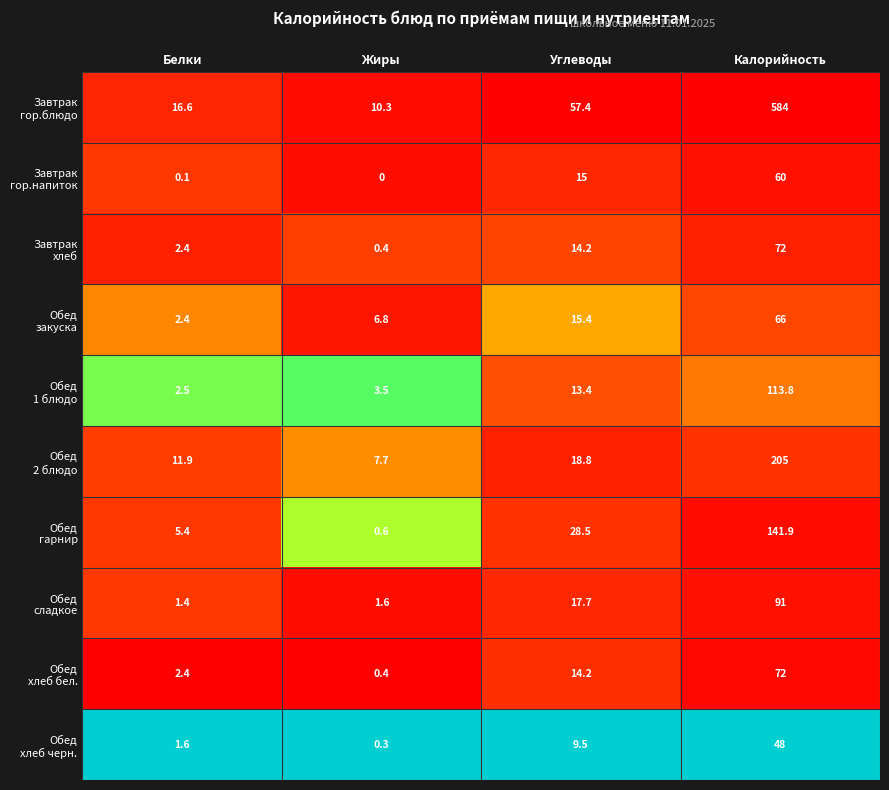

At which category is the sum across all series the highest?

Калорийность